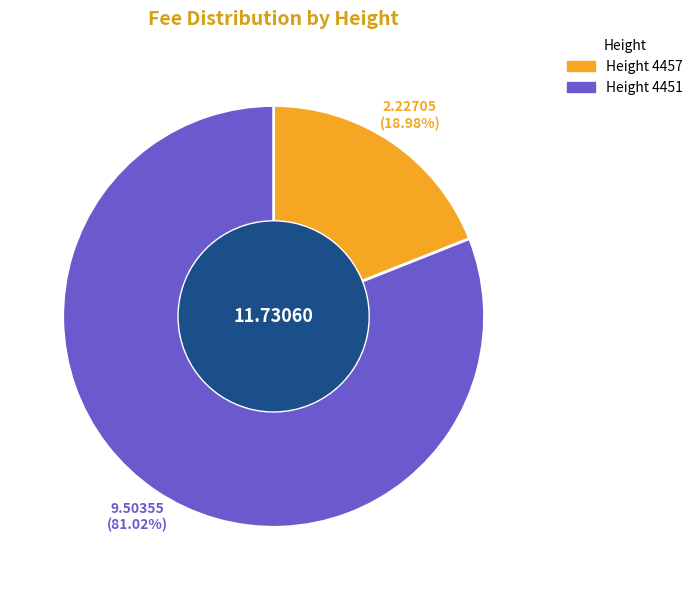

Does any single category account for the majority?

Yes